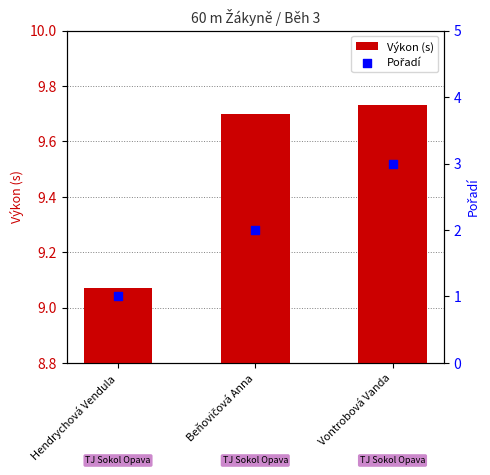

Which series contains the highest Y value?

Výkon (s)